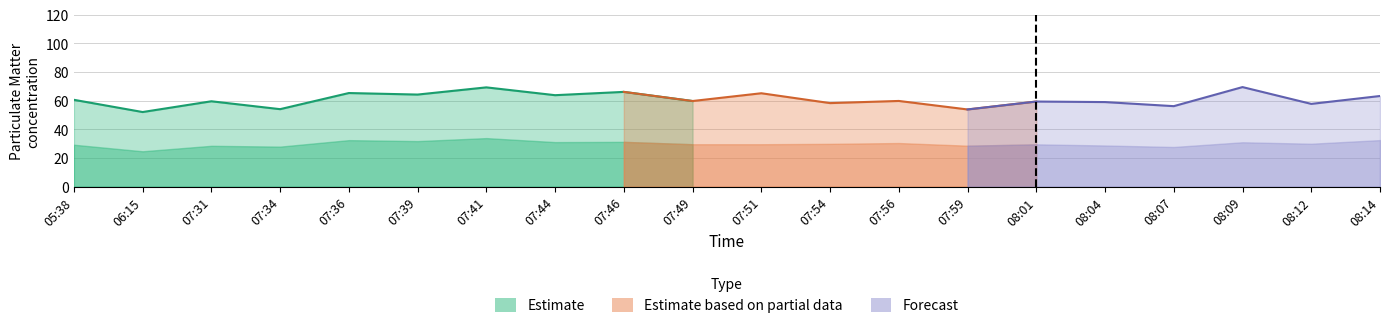

True or false: P2 has more than 2 points higher than both neighbors.

True